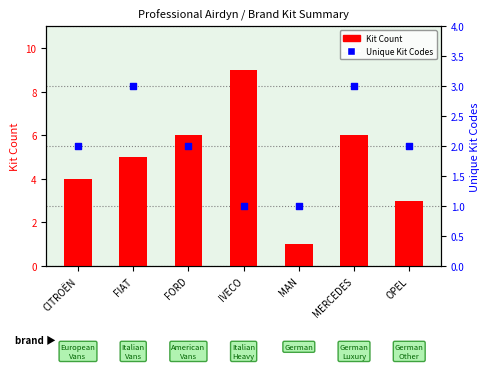

Which series reaches the maximum Y coordinate?

Kit Count